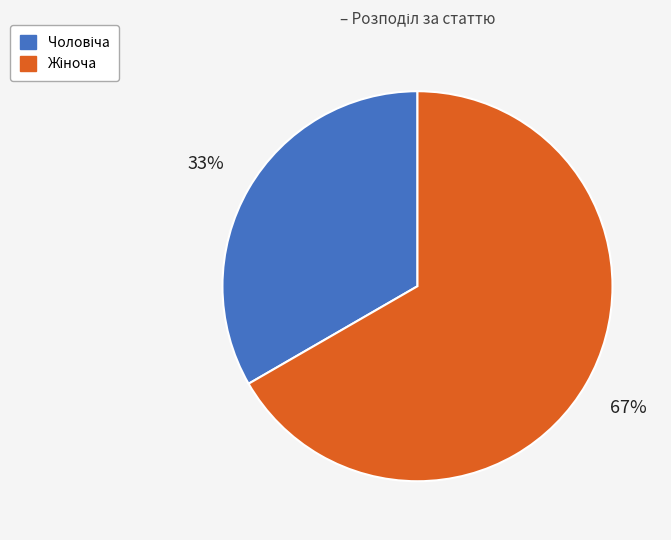

Is there a majority slice in this chart?

Yes